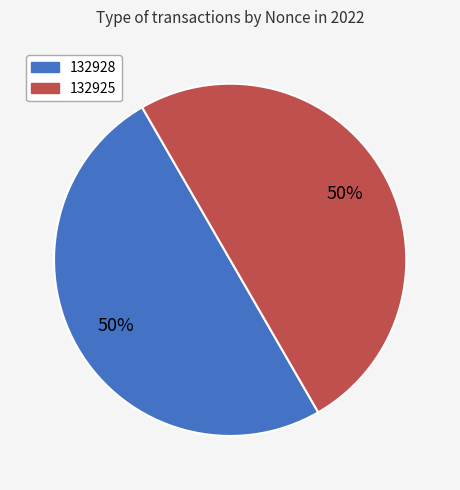

How many segments does this pie chart have?

2